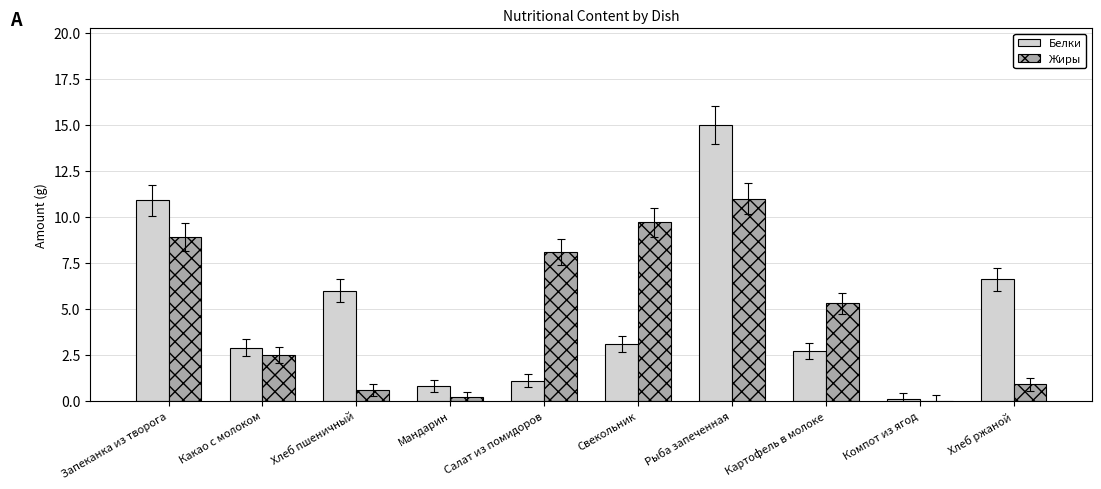

At which category is the sum across all series the highest?

Рыба запеченная